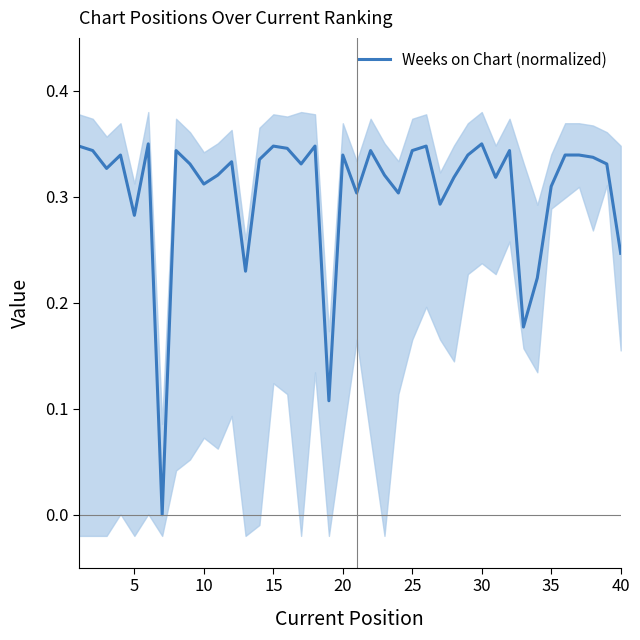

How many lines are shown in the chart?

1